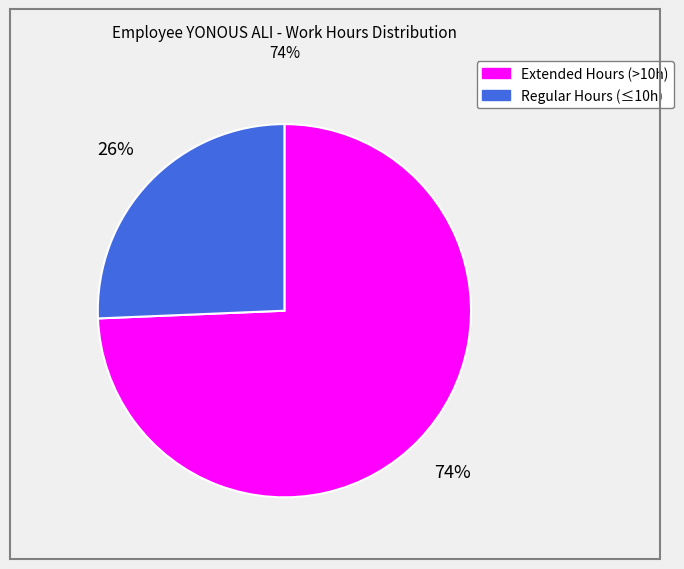

To the nearest percent, what is the average slice percentage?

50%